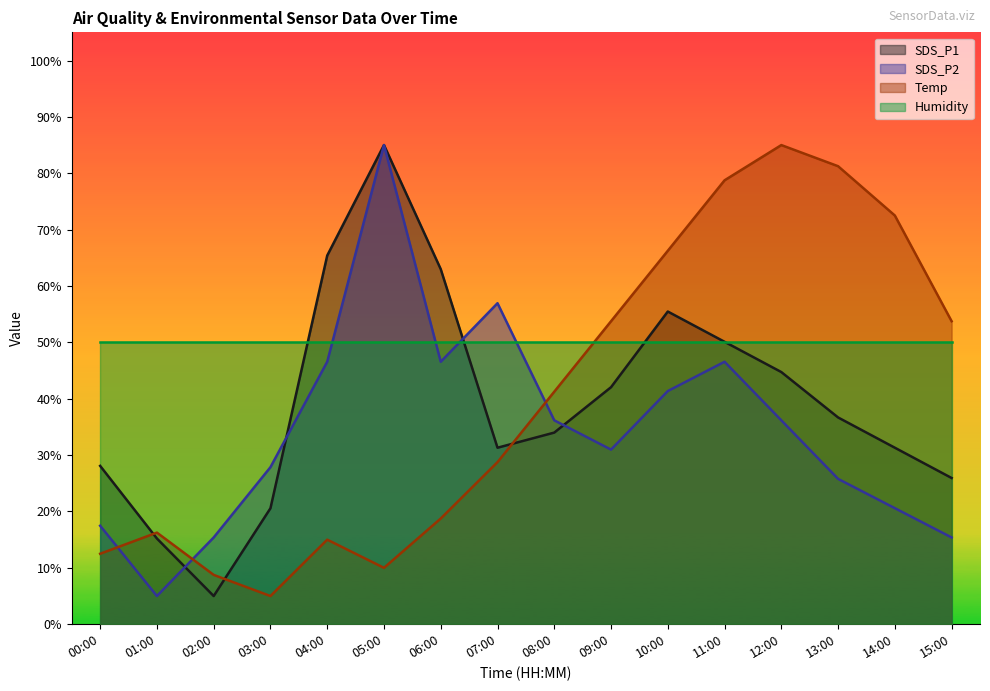

What is the average value of the Temp series?

40.5